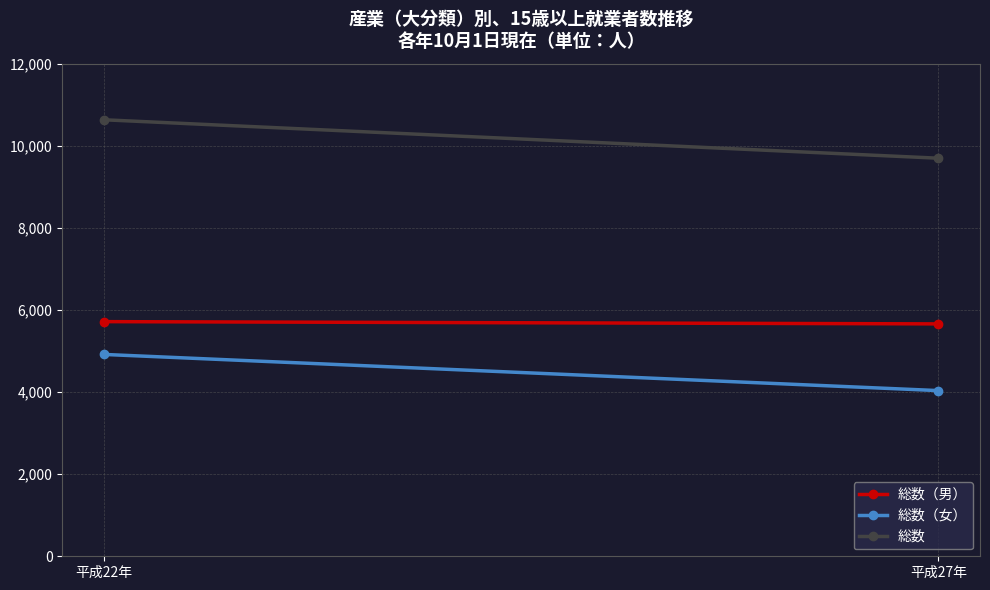

Rank the series by their average value, from highest to lowest.

総数, 総数（男）, 総数（女）